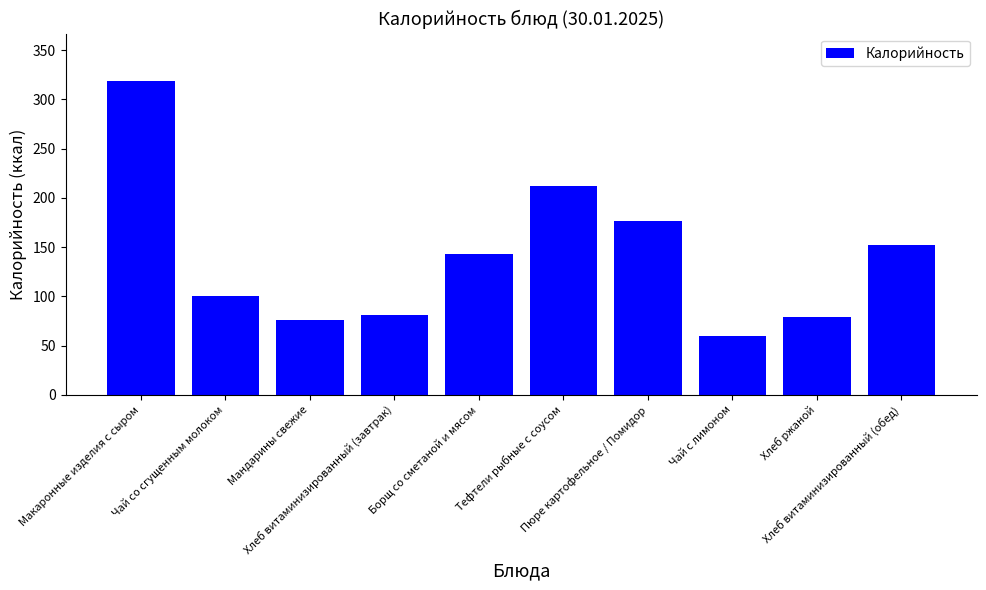

What is the difference between the second highest and minimum values?

152.7